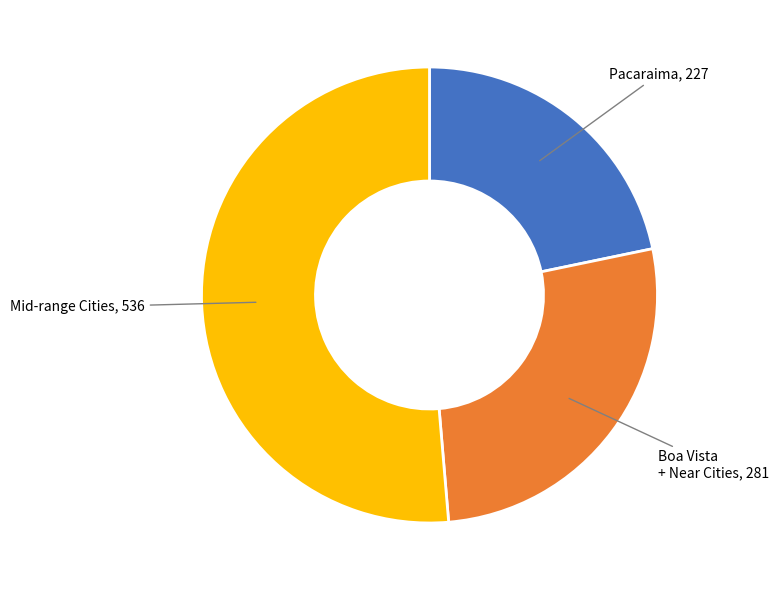

Is there any slice that represents more than half of the pie?

Yes